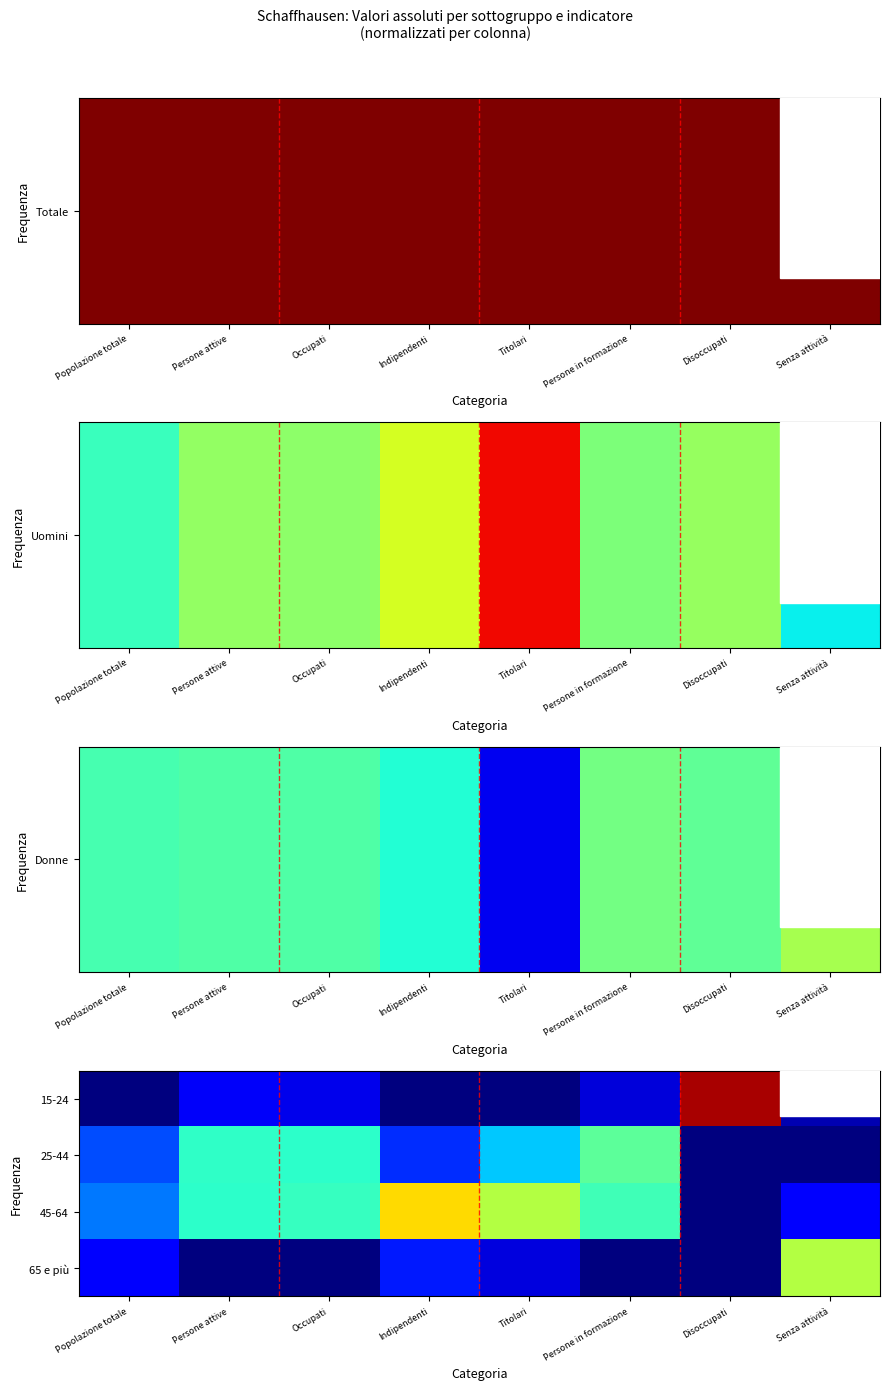

Which has a higher value, Occupati or Disoccupati?

Disoccupati